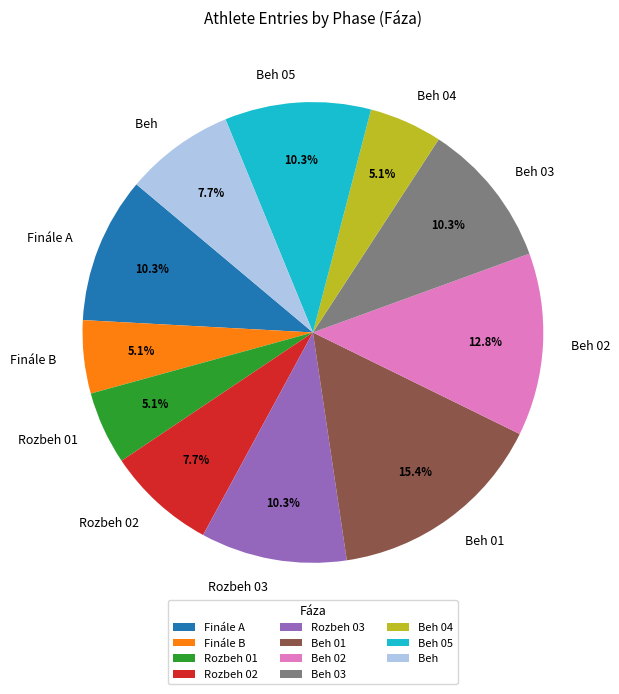

True or false: Rozbeh 02 accounts for 8% of the total.

True